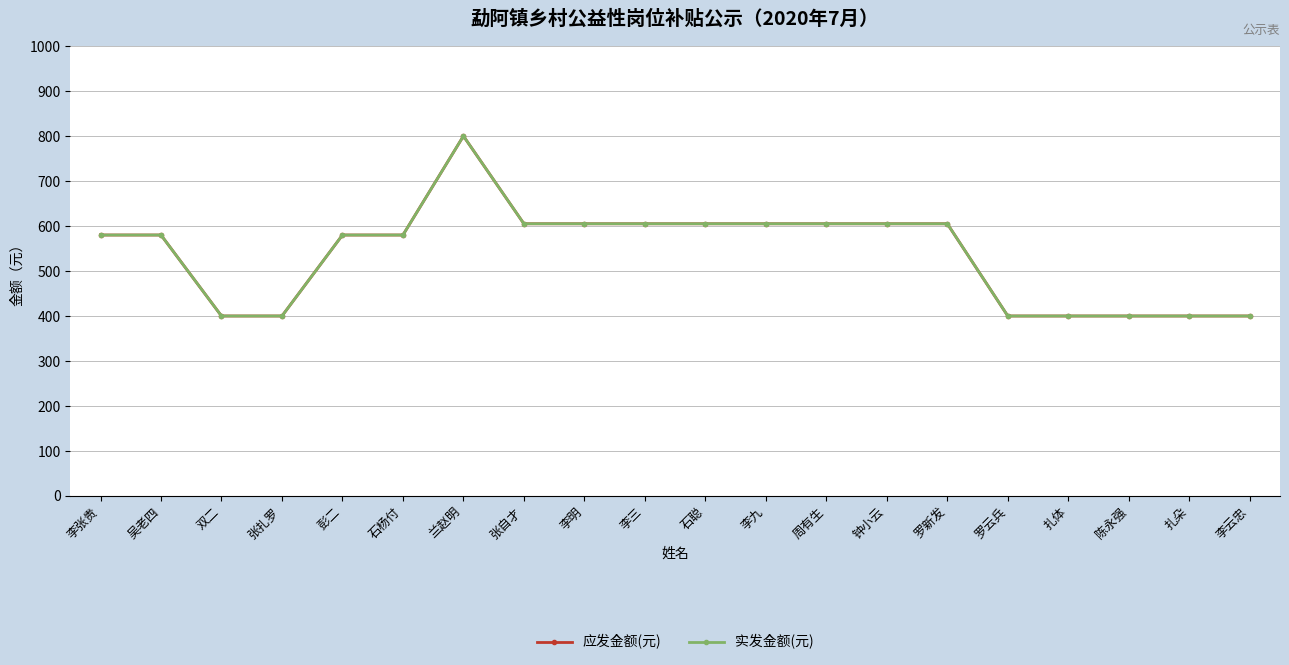

At which category does 实发金额(元) reach its first local peak?

兰赵明